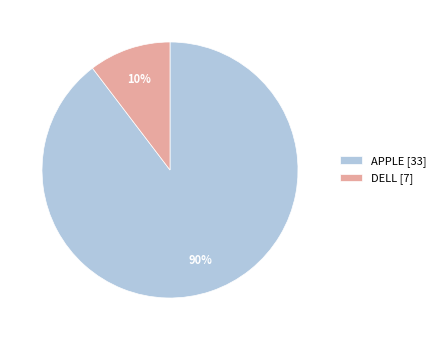

Which category has the biggest portion of the pie?

APPLE [33]